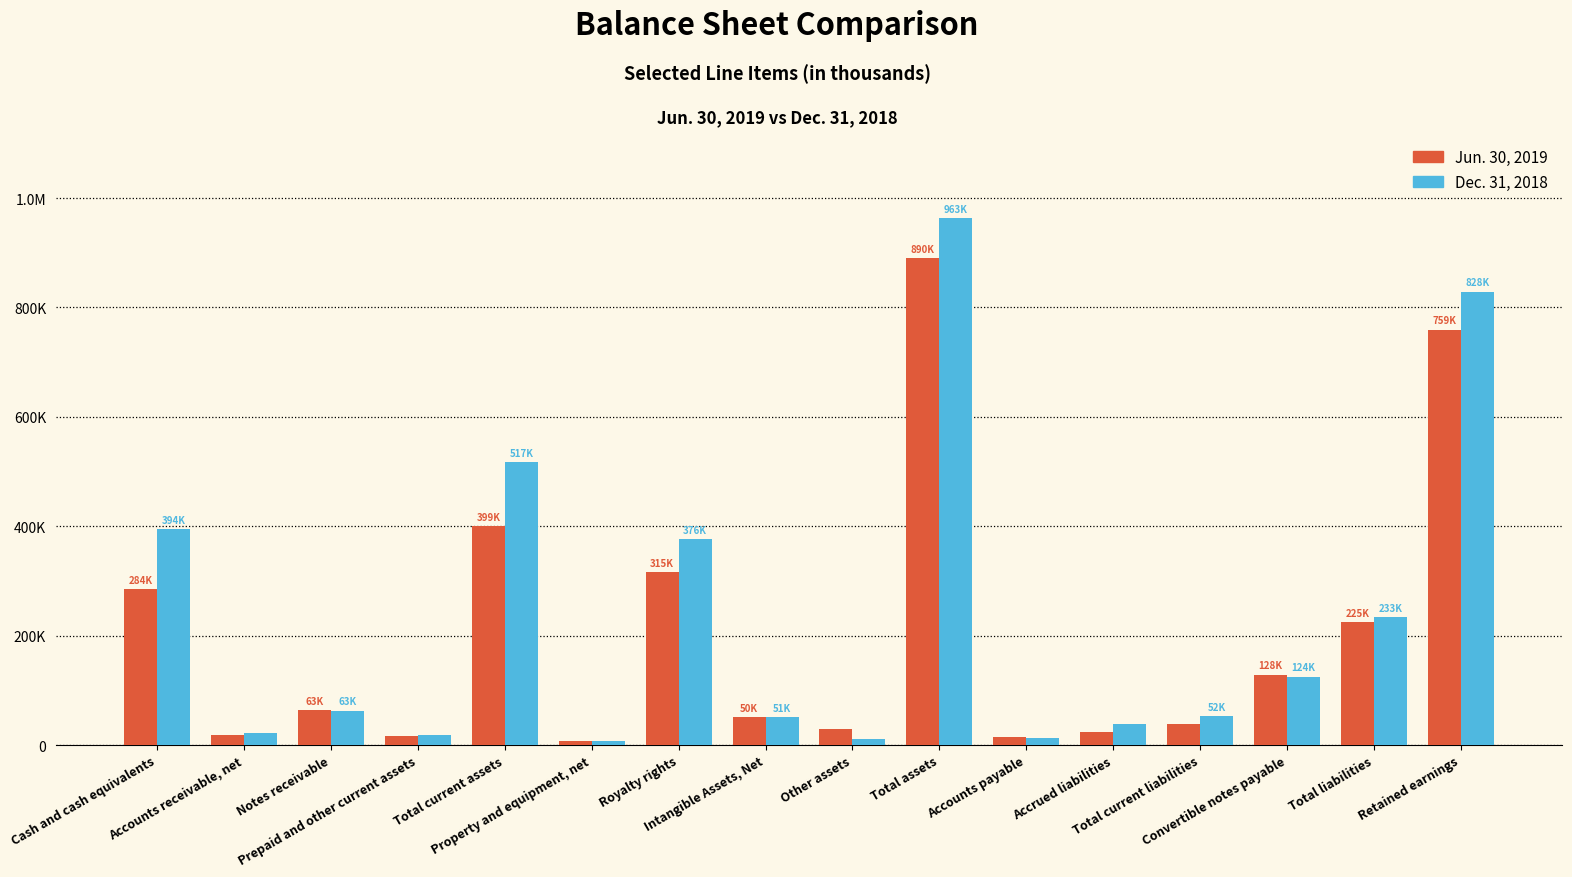

What are all the series names shown in the legend?

Jun. 30, 2019, Dec. 31, 2018